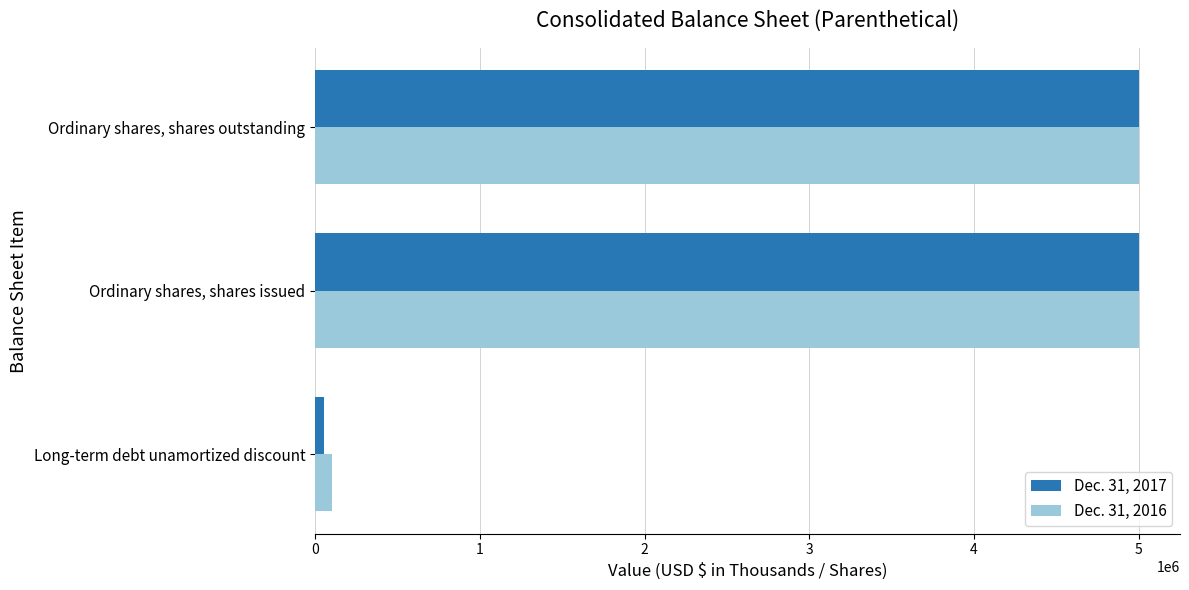

Which series has the largest range (max minus min)?

Dec. 31, 2017